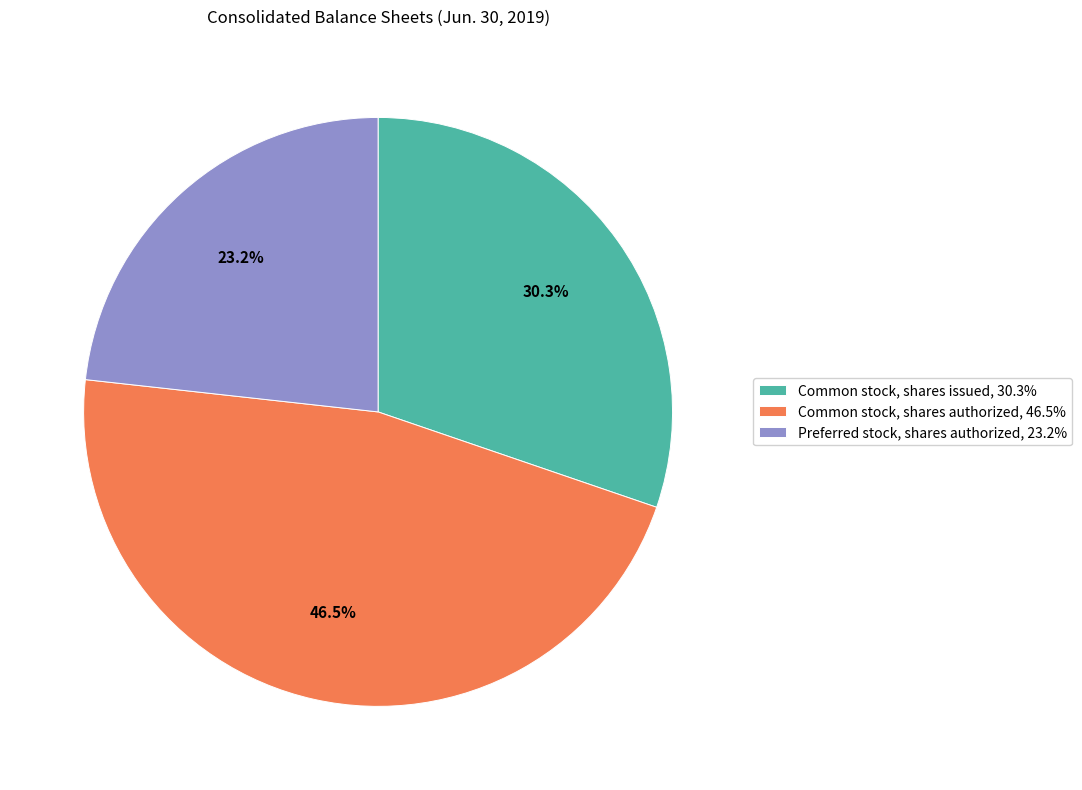

How many segments does this pie chart have?

3